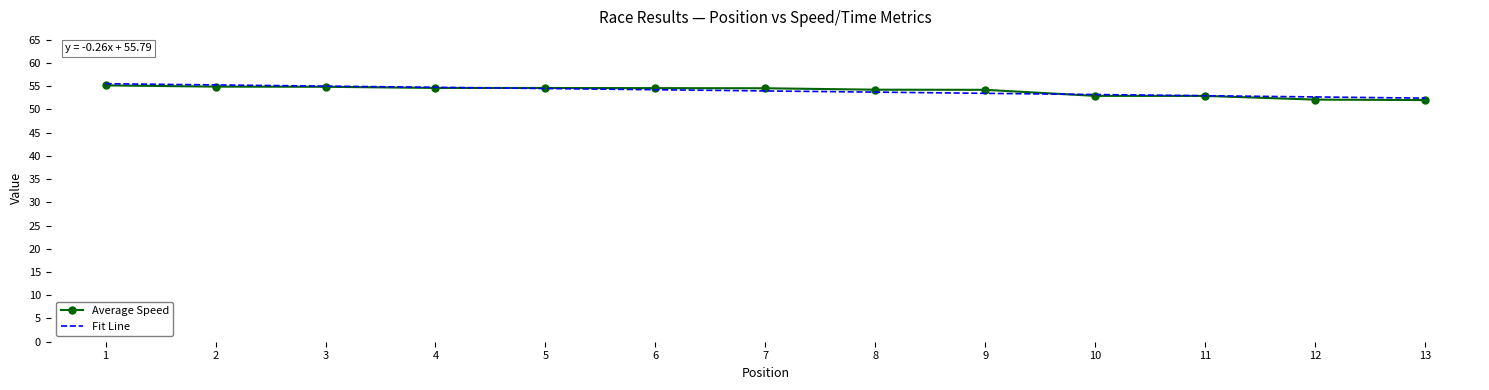

What is the lowest value of the Average Speed series?

52.0